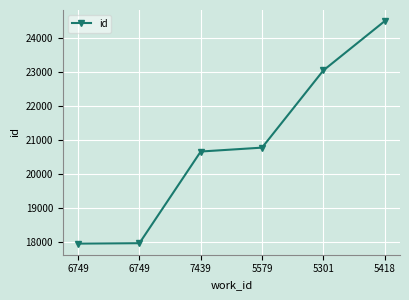

Reading left to right, what are all the values shown in this chart?

6749=17965	6749=17977	7439=20666	5579=20780	5301=23045	5418=24491